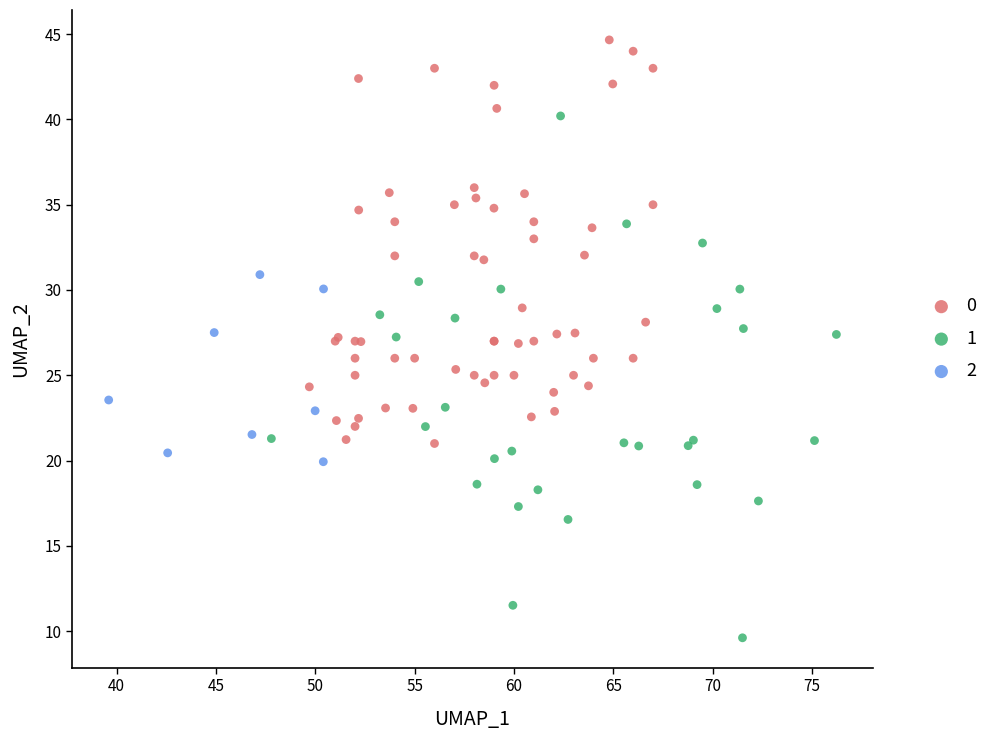

Which series has the widest spread of Y values?

1